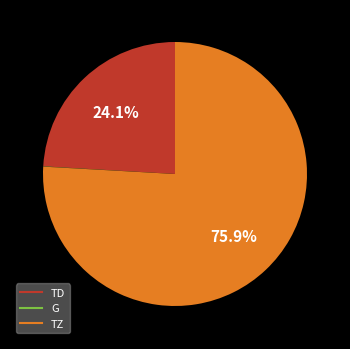

Is there any slice that represents more than half of the pie?

Yes